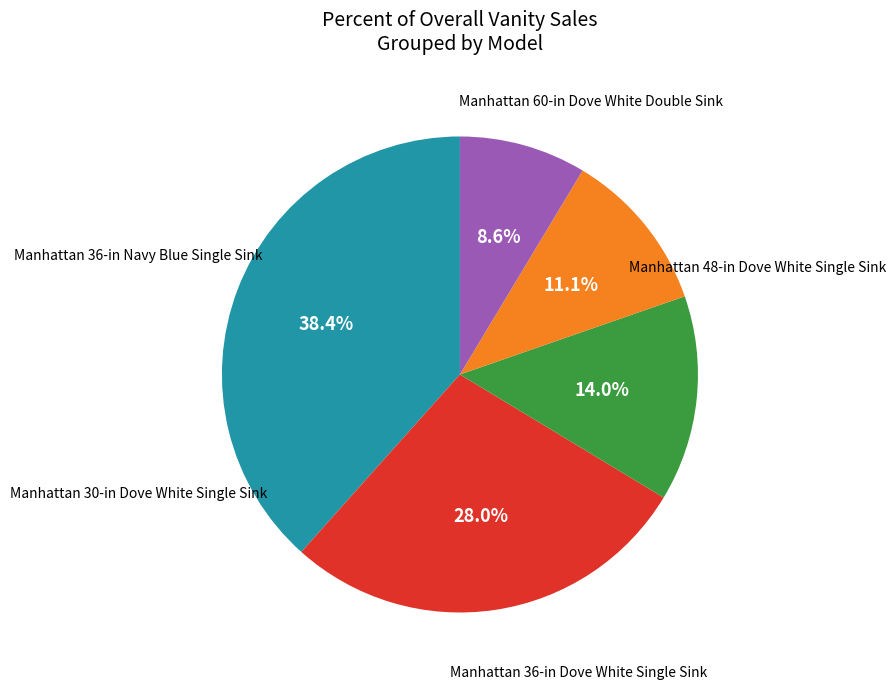

Is there any slice that represents more than half of the pie?

No